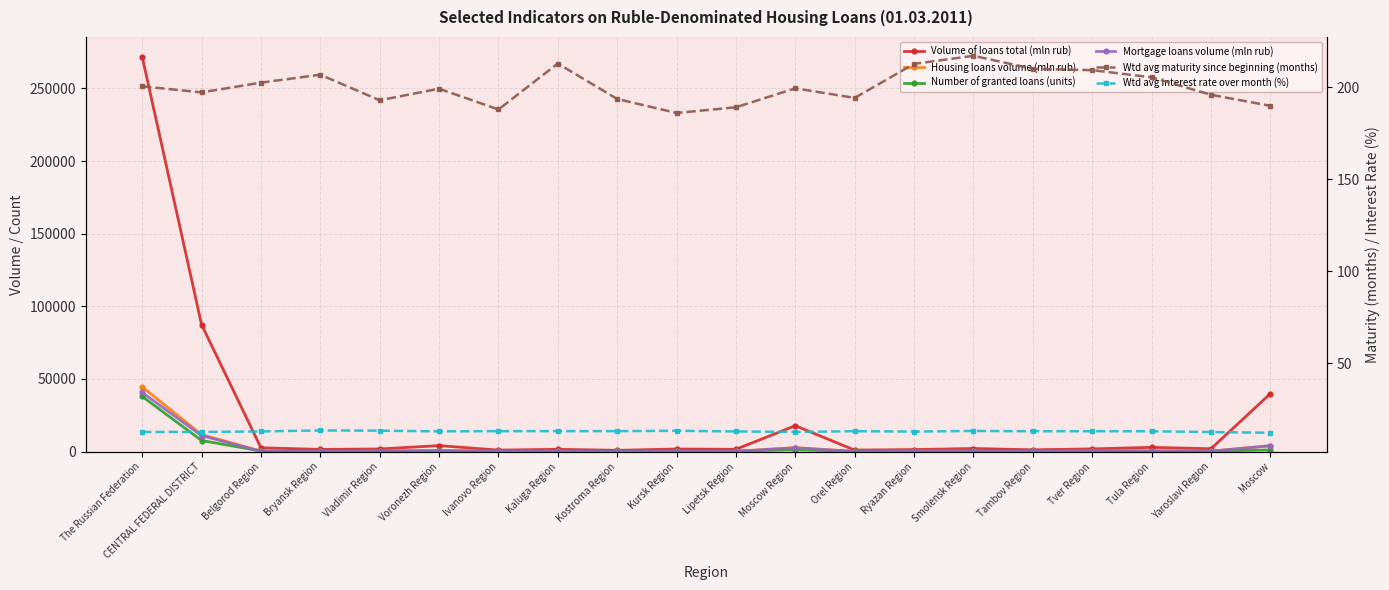

True or false: Volume of loans total (mln rub) and Wtd avg maturity since beginning (months) intersect in this chart.

False